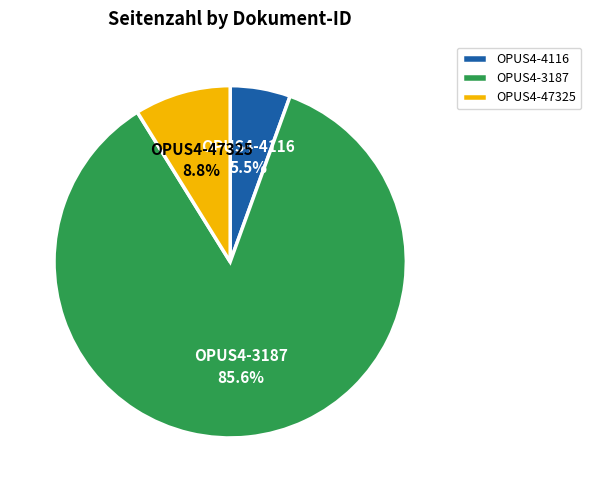

Combined, what portion of the pie is OPUS4-47325 and OPUS4-3187?

94.5%